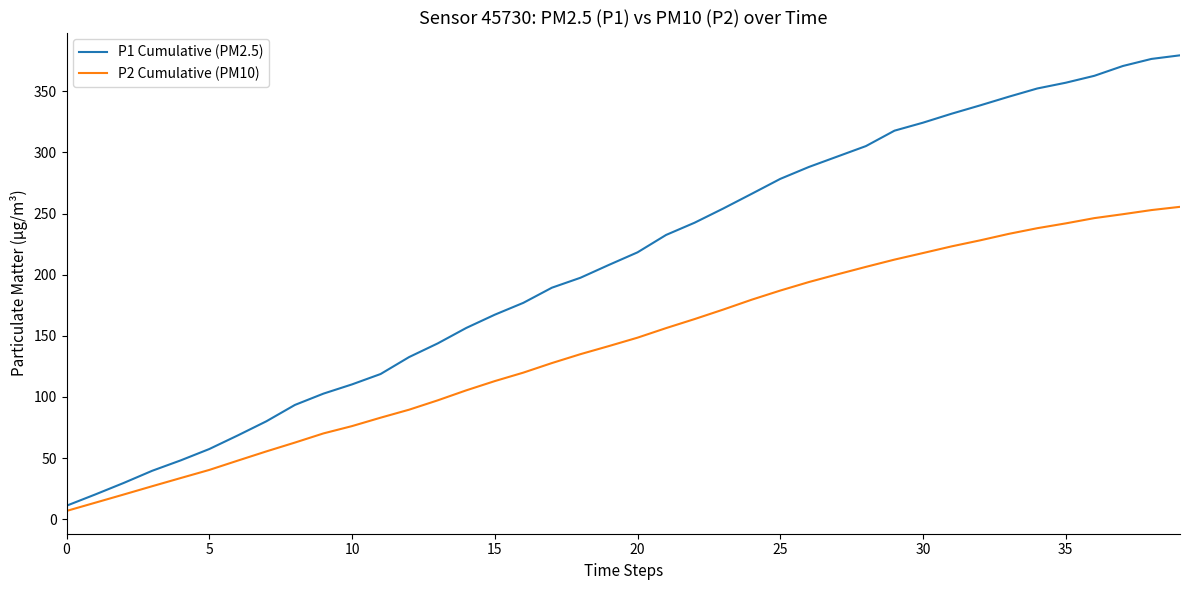

What are all the series names shown in the legend?

P1 Cumulative (PM2.5), P2 Cumulative (PM10)